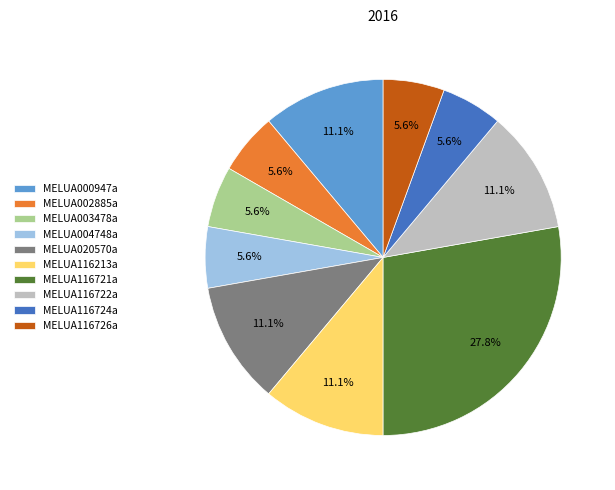

Which slice is the largest?

MELUA116721a